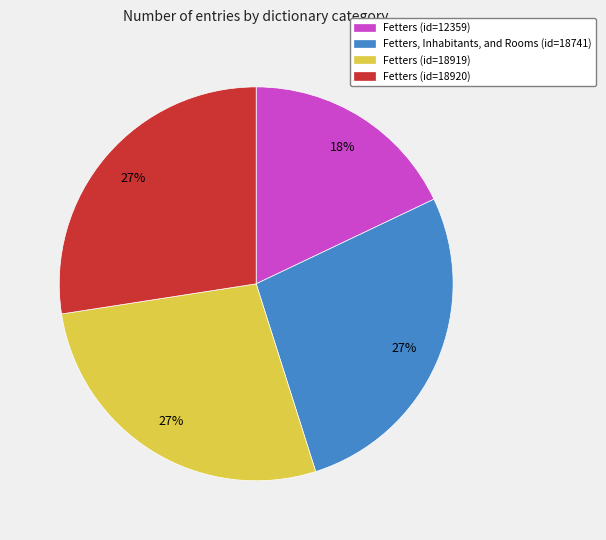

What percentage is the Fetters, Inhabitants, and Rooms (id=18741) slice, to the nearest percent?

27%